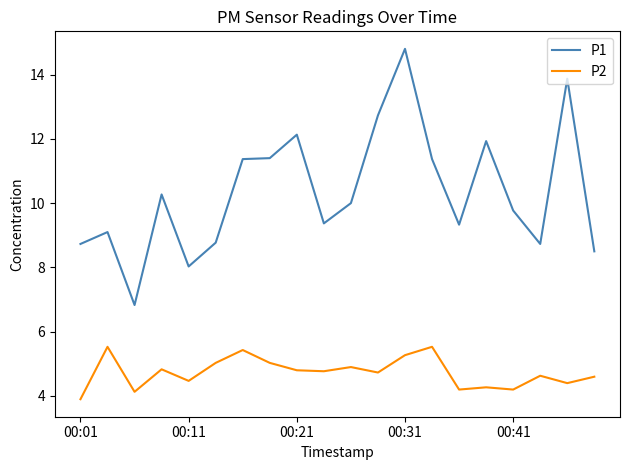

Rank the series by their maximum value, from highest to lowest.

P1, P2